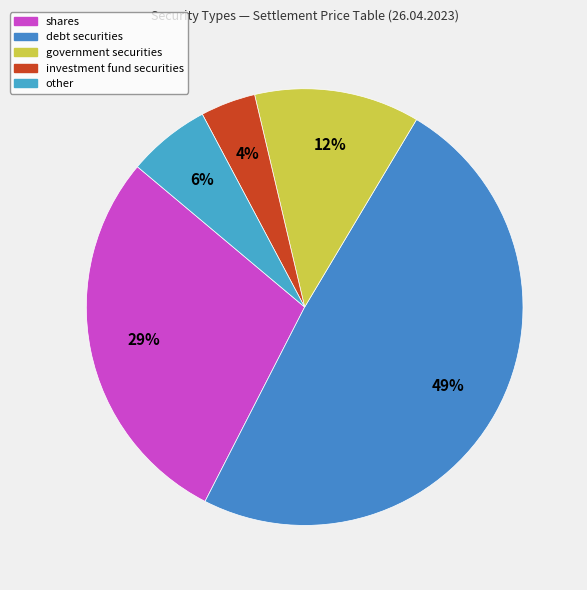

Does government securities represent more than half of the total?

No